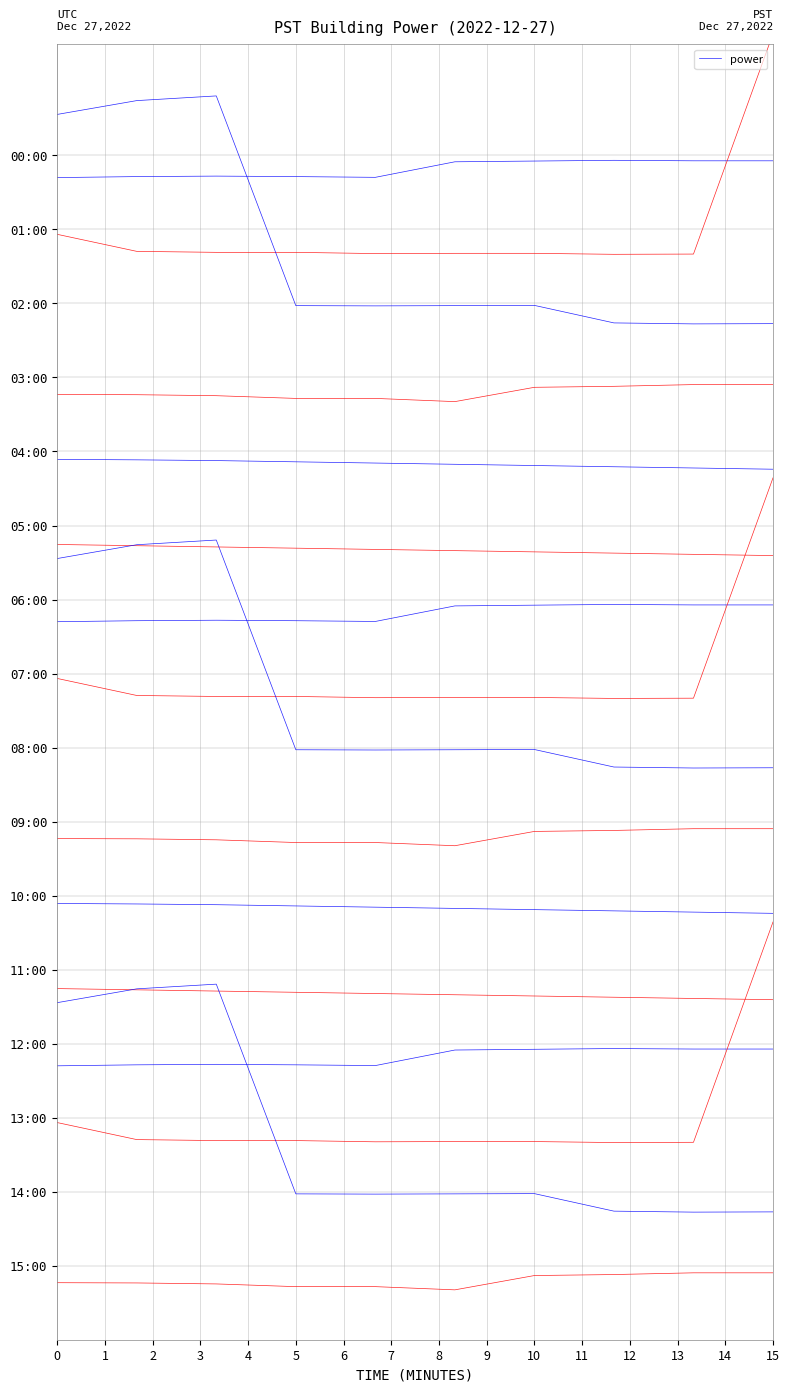

Between 1 and 5, which is larger?

5